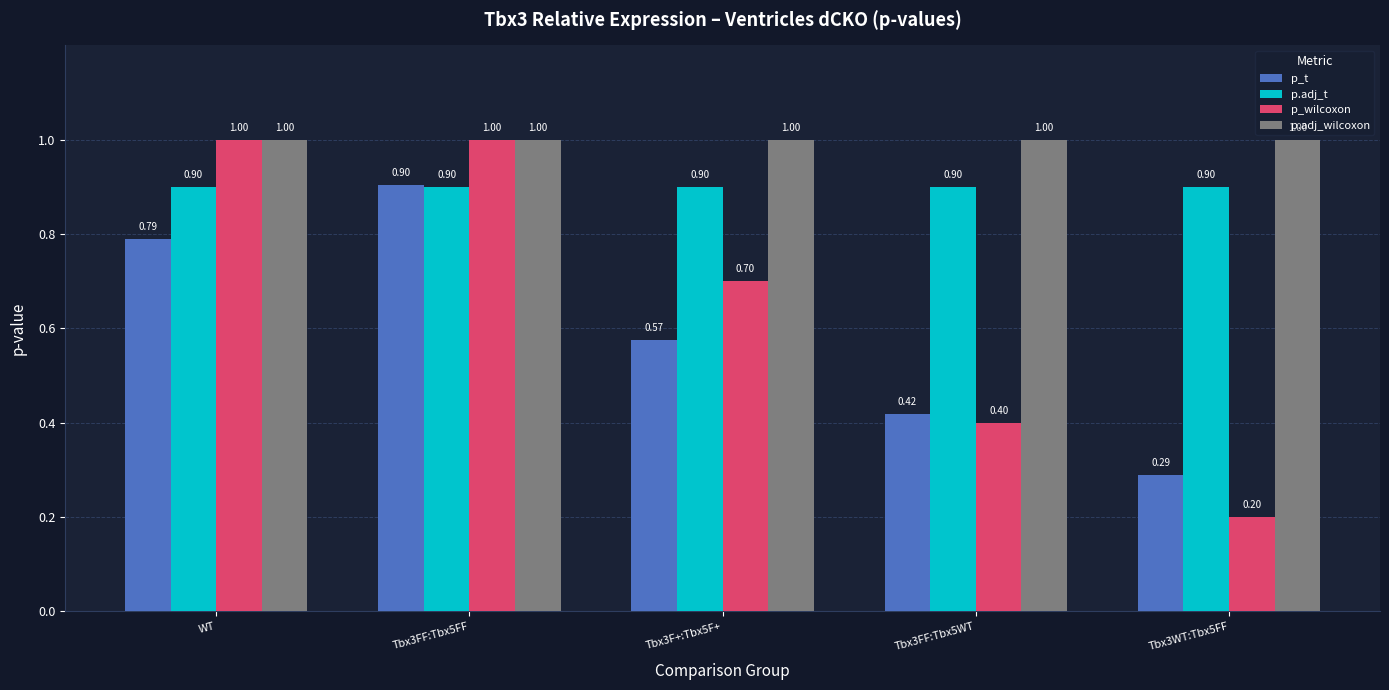

The p_t series shows 0.8 at Tbx3F+:Tbx5F+. True or false?

False